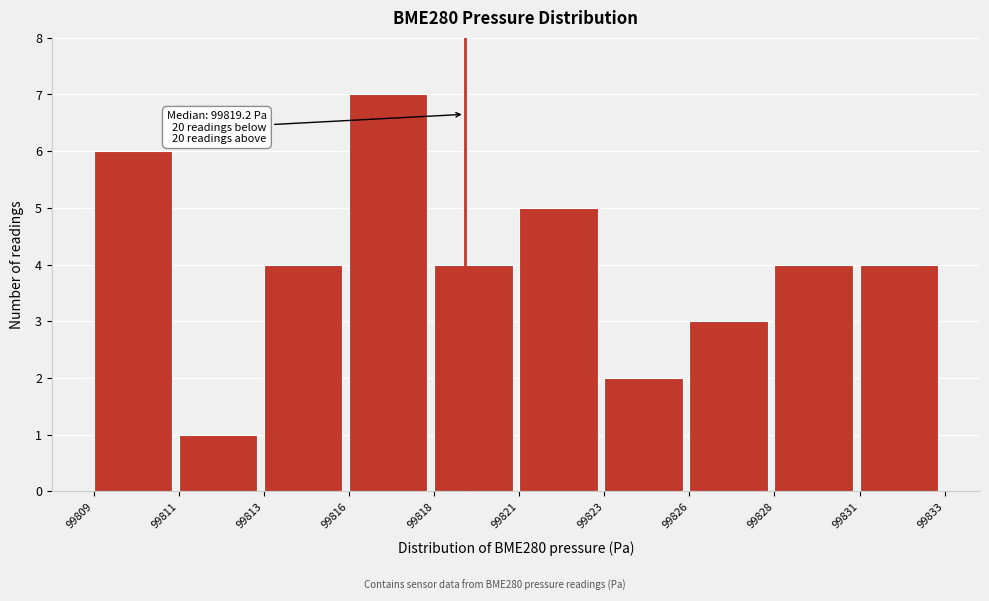

Reading left to right, transcribe all the data shown in this chart.

99809=6	99811=1	99813=4	99816=7	99818=4	99821=5	99823=2	99826=3	99828=4	99831=4